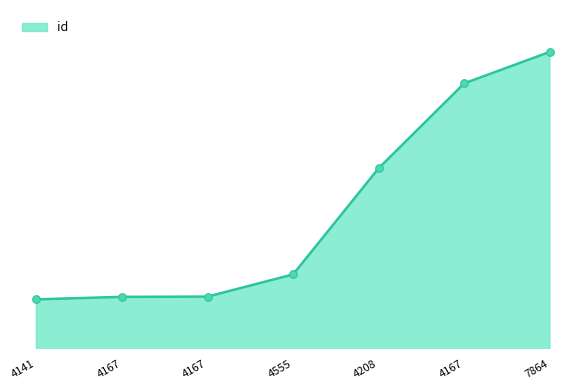

Between 4167 and 4208, which is larger?

4167